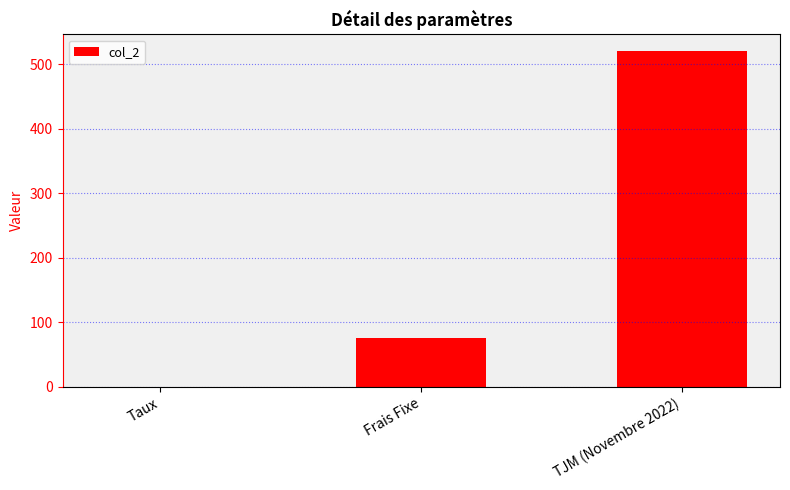

What is the sum of the values at TJM (Novembre 2022) and Frais Fixe?

595.0